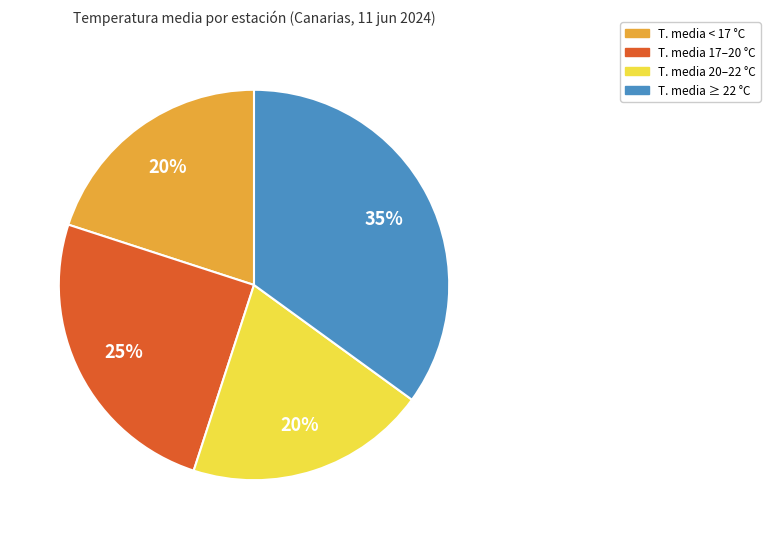

Is there any slice that represents more than half of the pie?

No